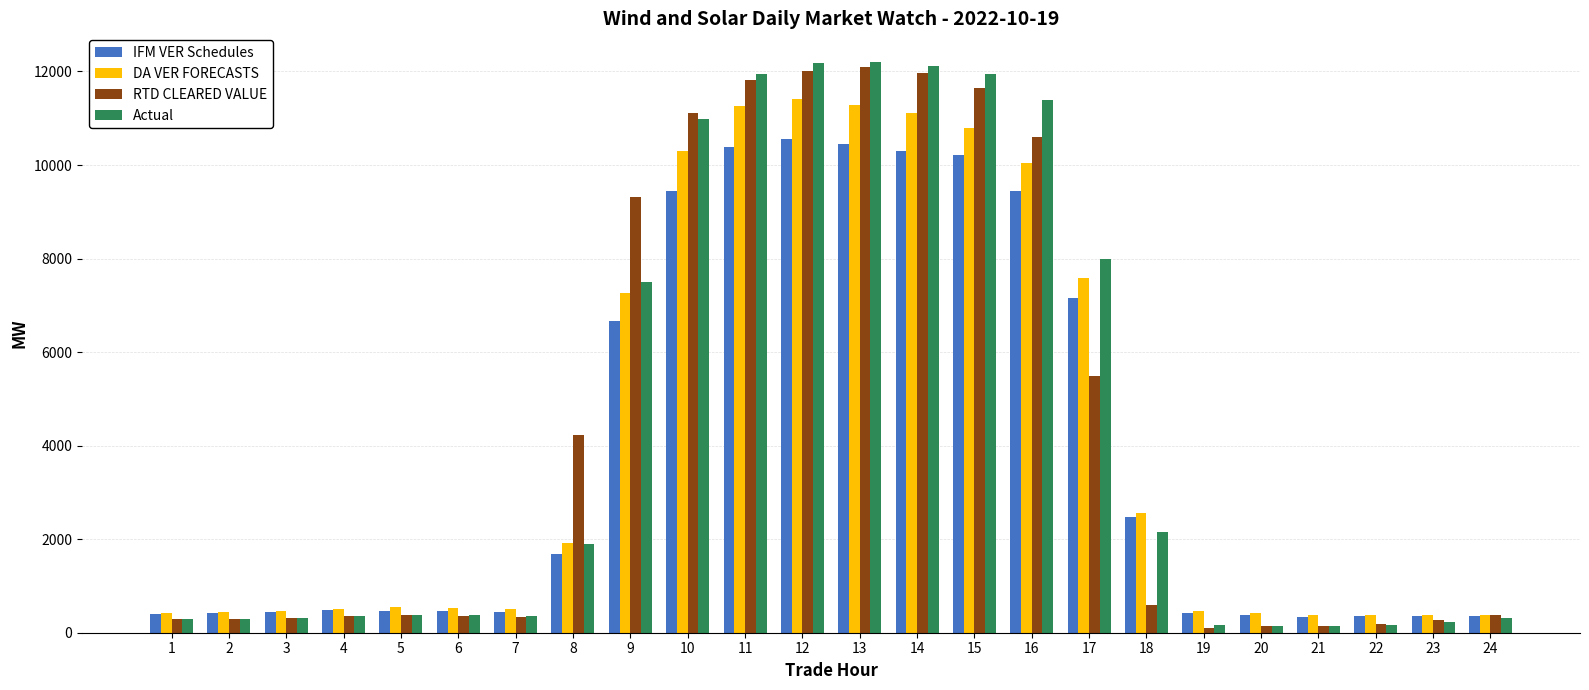

What is the difference between the highest and lowest values at 8?

2558.2